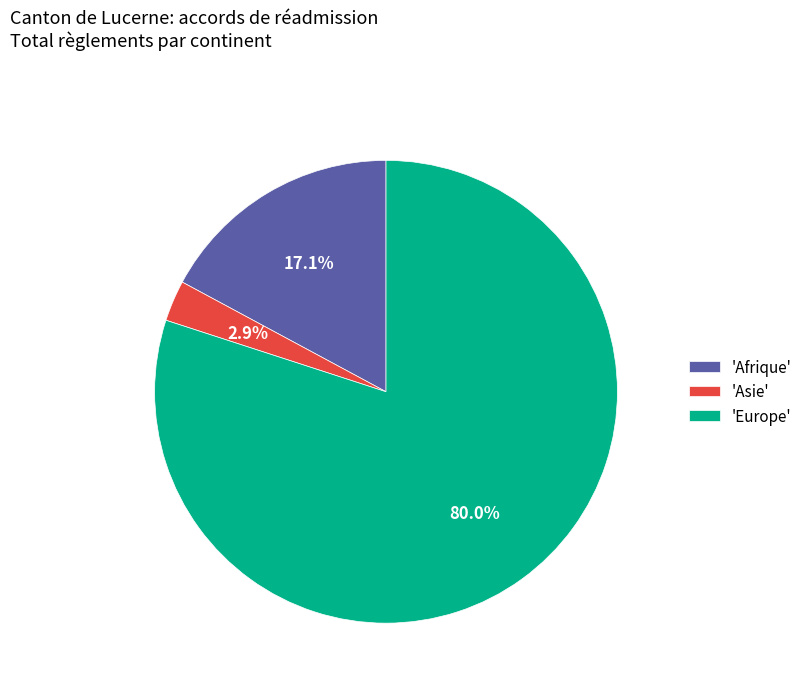

How much of the chart is everything except 'Asie'?

97.1%